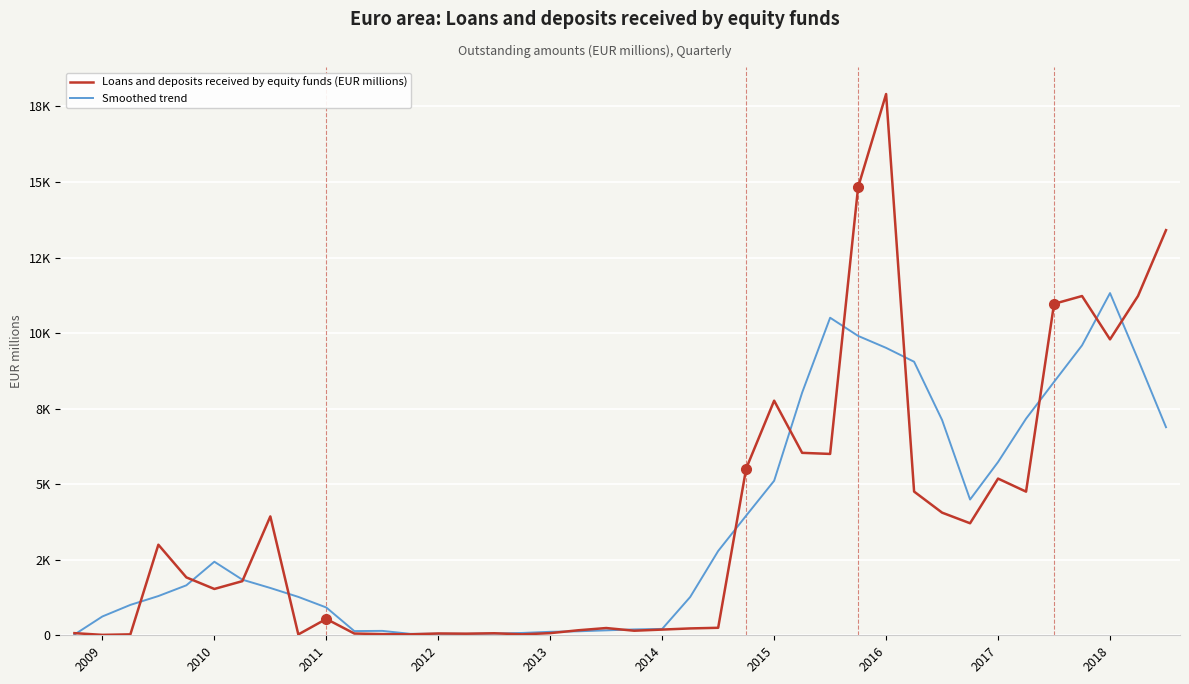

What are all the series names shown in the legend?

Loans and deposits received by equity funds (EUR millions), Smoothed trend